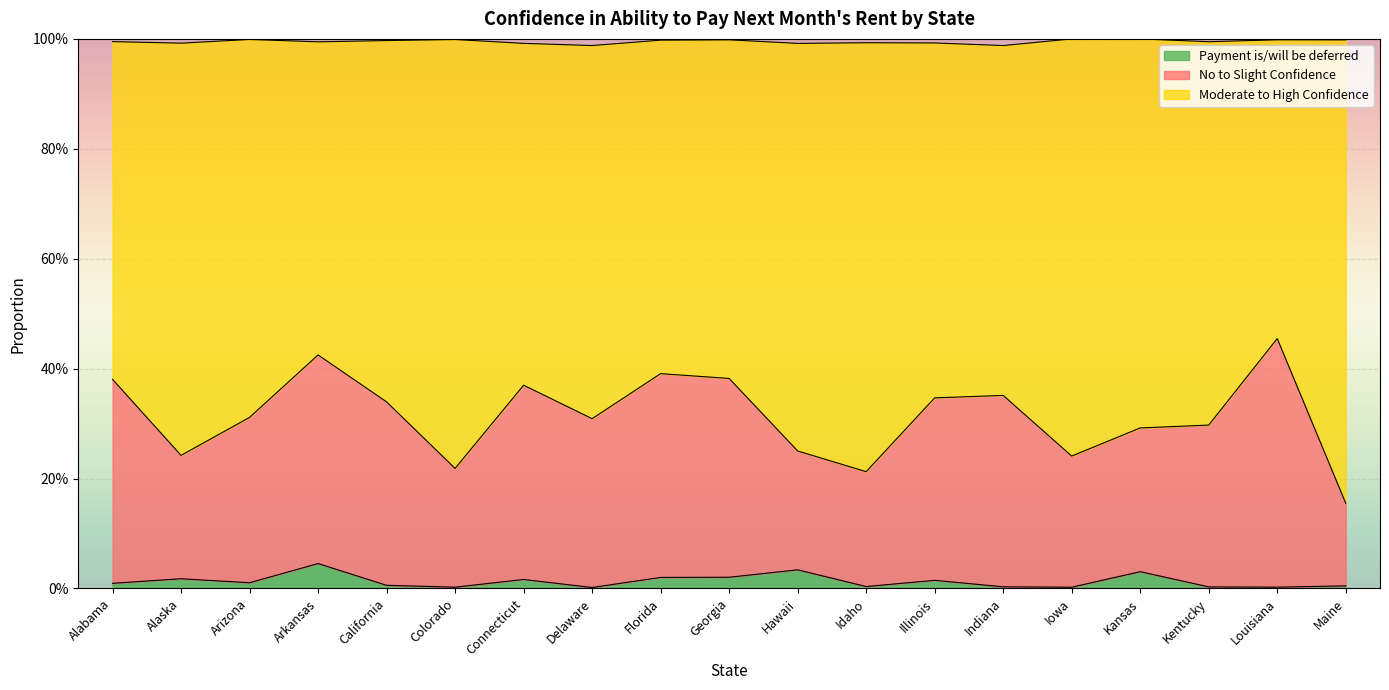

What position from the right is Arizona?

17